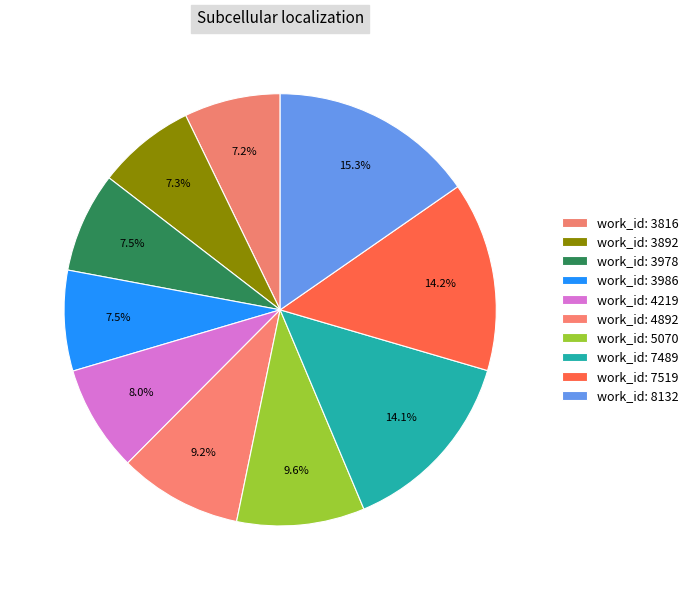

What percentage is the work_id: 3978 slice, to the nearest percent?

8%